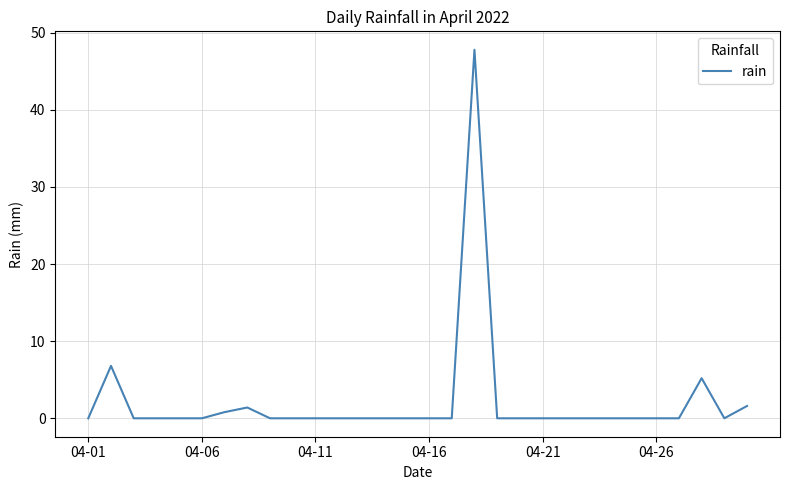

What is the maximum value shown in the chart?

47.8